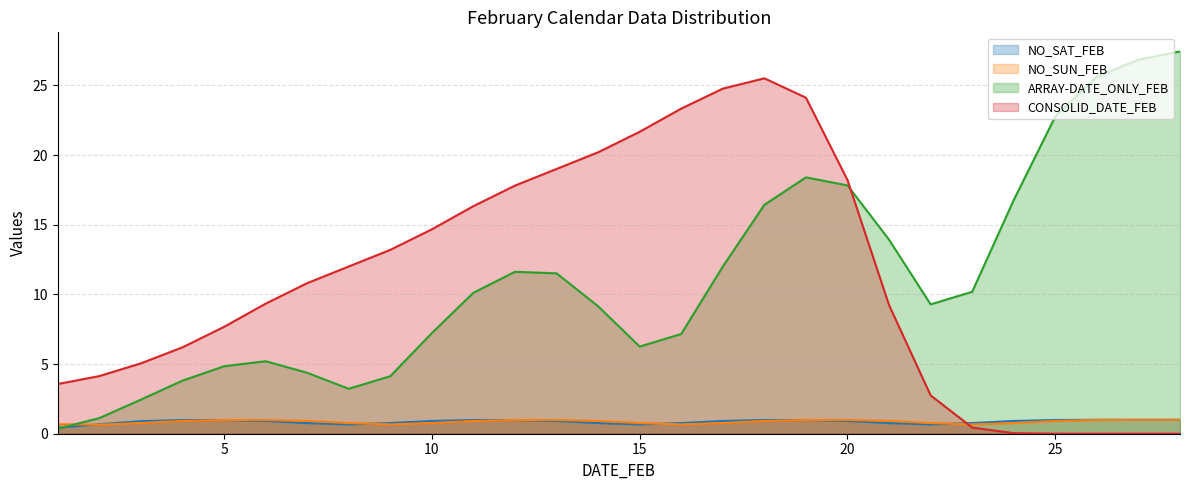

Between which two adjacent categories do ARRAY-DATE_ONLY_FEB and CONSOLID_DATE_FEB first intersect?

20 and 21